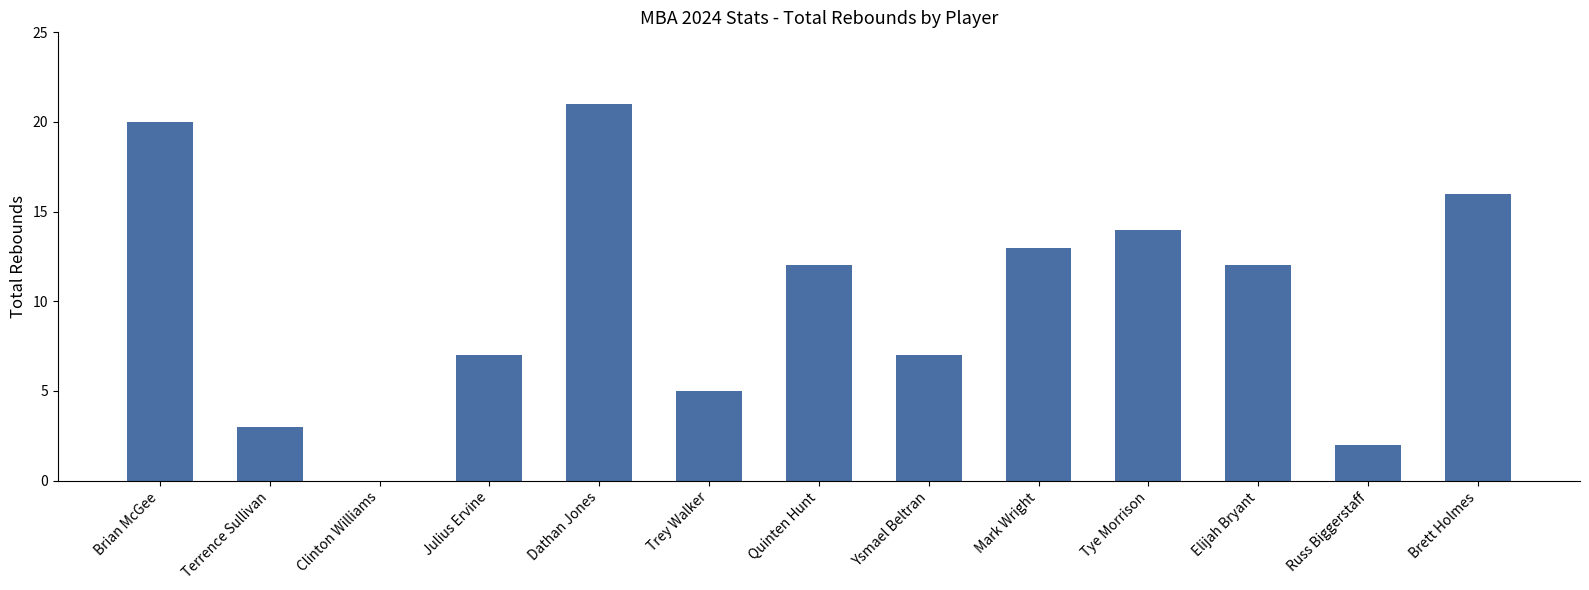

Read the value at Trey Walker.

5